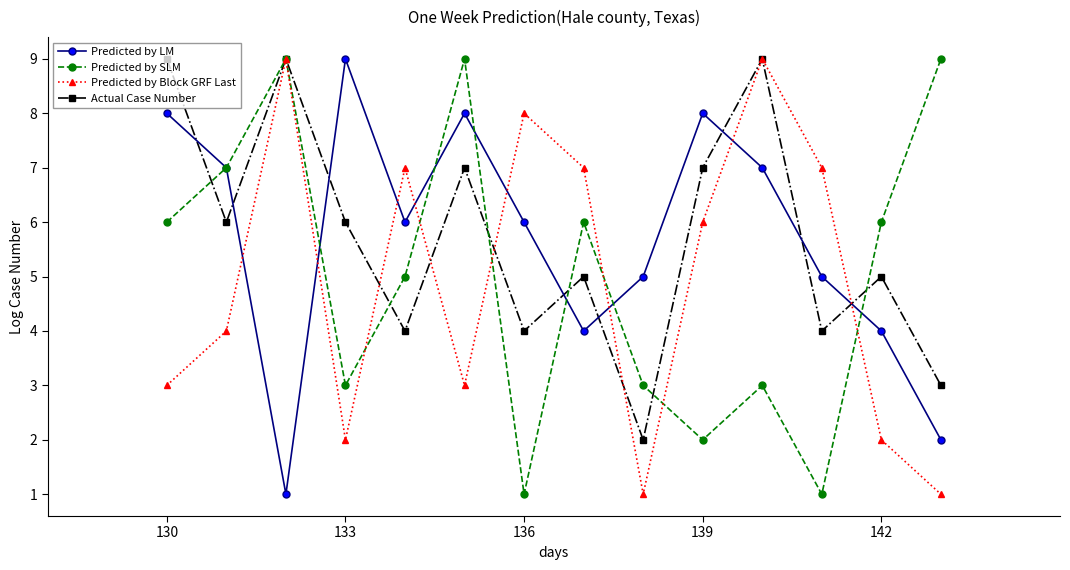

What is the value of the Actual Case Number point at the 10th from the left?

7